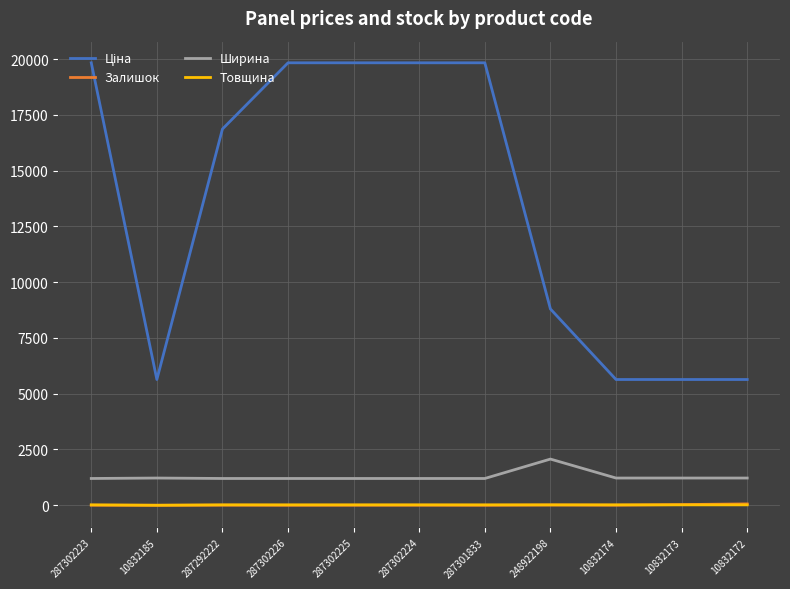

The Товщина series shows 18.0 at 287292222. True or false?

True